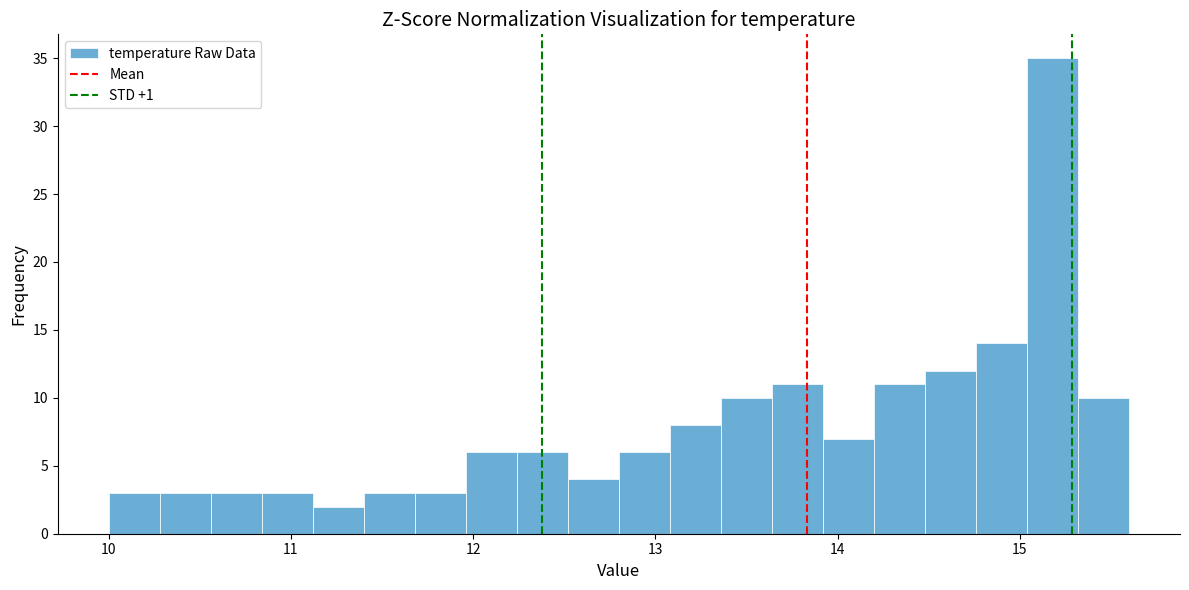

Around what value on the x-axis is the tallest bar? Give the approximate position of its centre, as read against the axis.

15.2